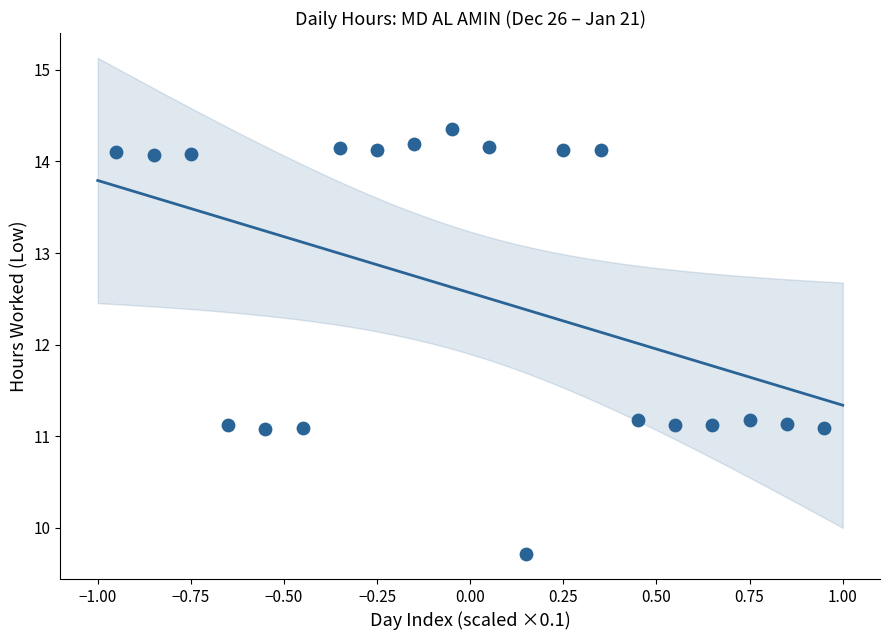

What is the range of Y values (max minus min)?

4.6